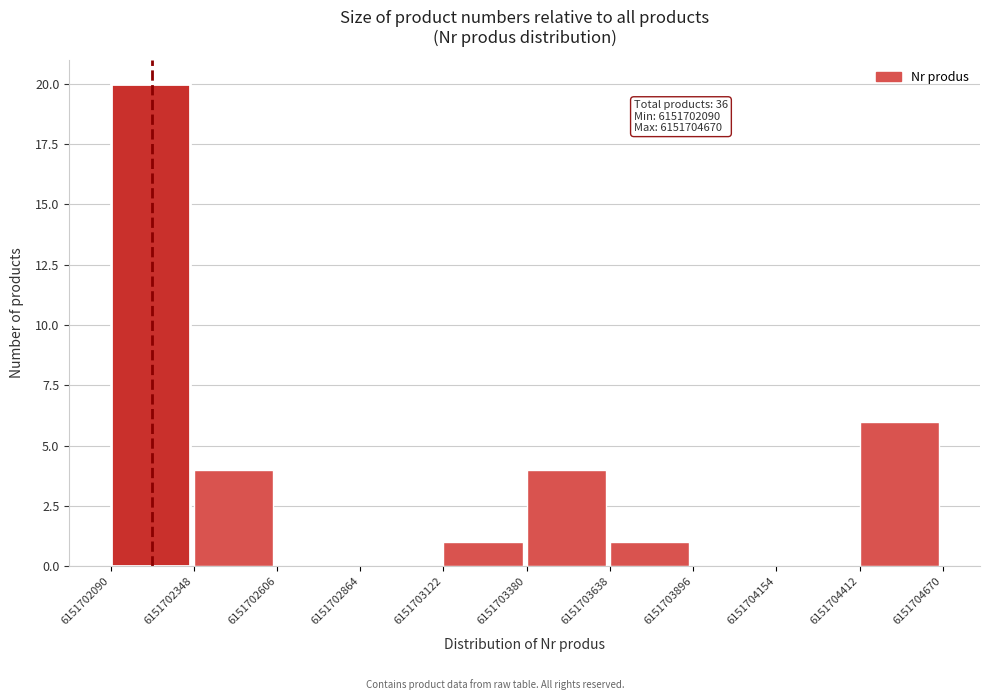

Which range on the x-axis has the tallest bar?

6151702090 to 6151702348